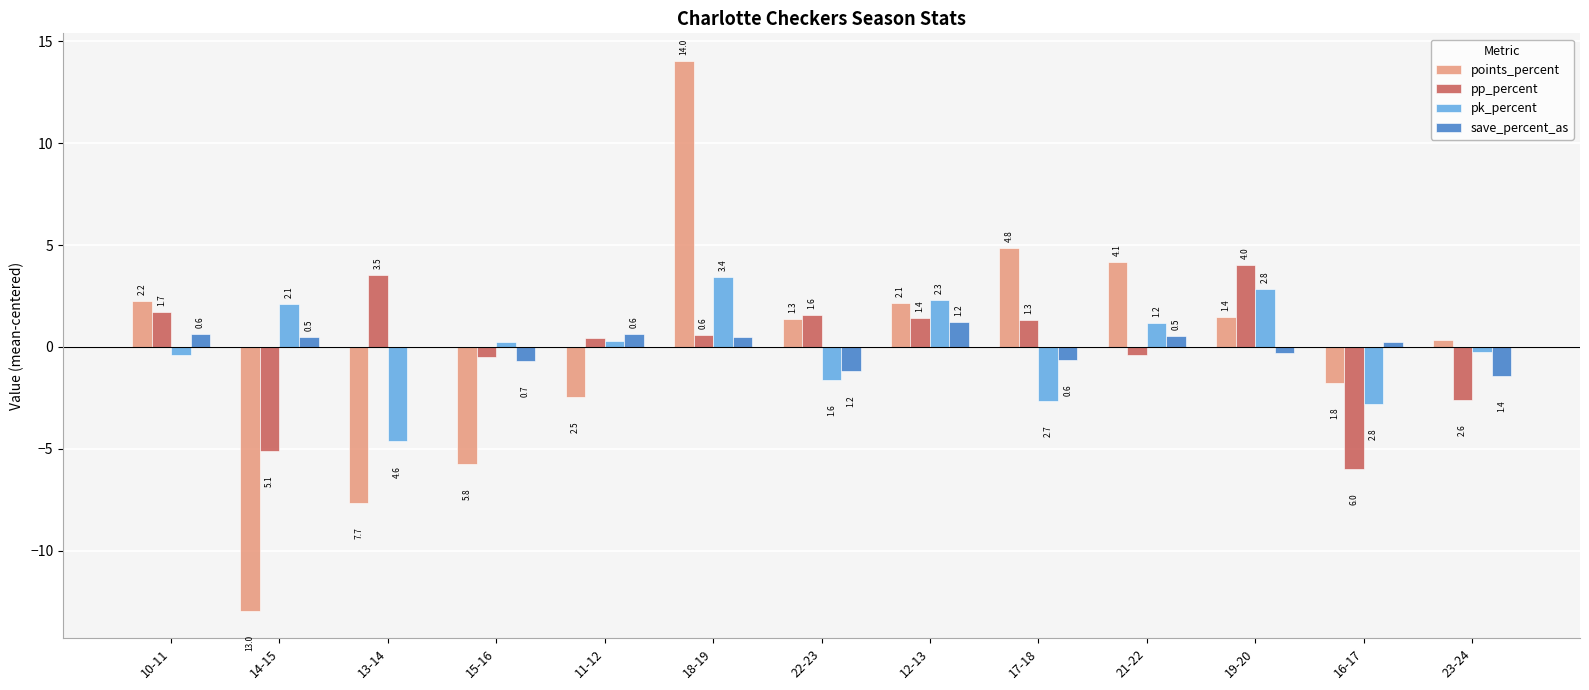

The pp_percent series shows -8.8 at 16-17. True or false?

False